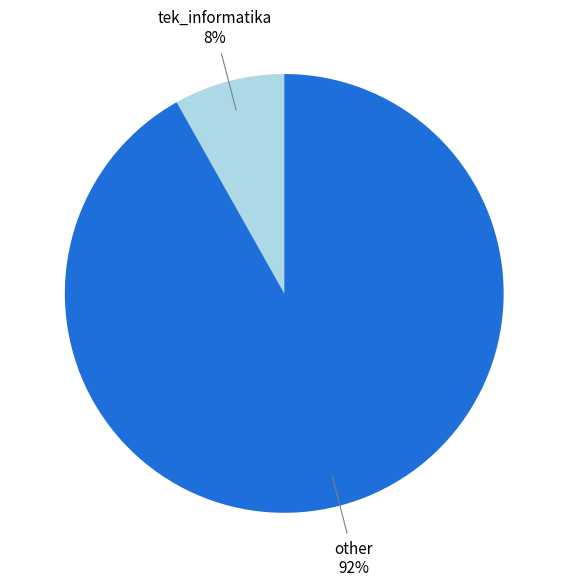

To the nearest percent, what portion does other represent?

92%